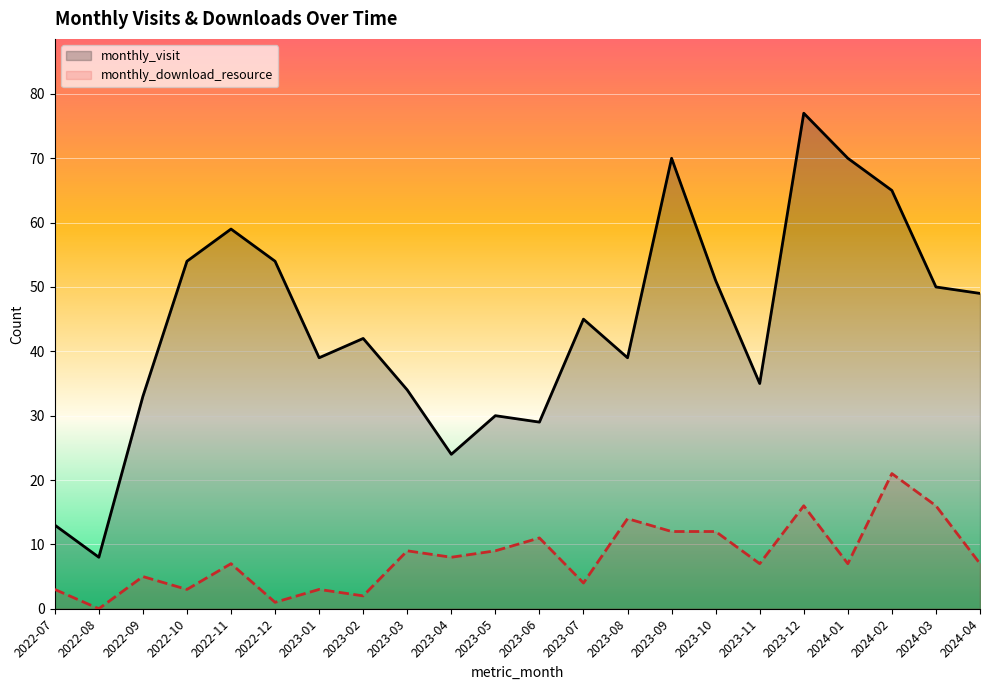

At which label does monthly_download_resource first exceed 7?

2023-03